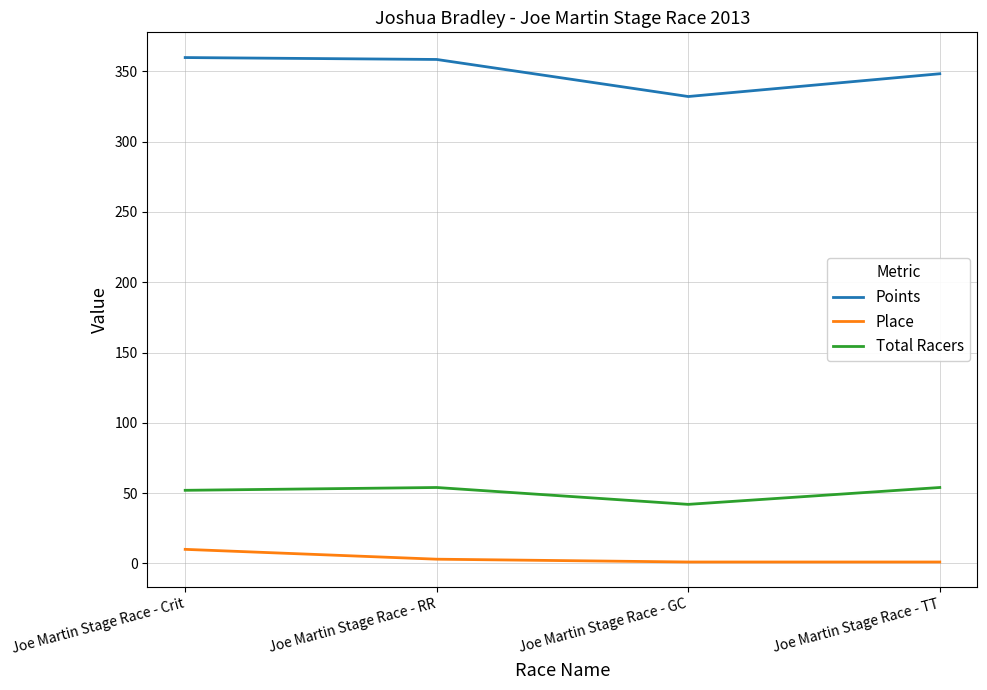

What is the total value across all series at Joe Martin Stage Race - RR?

415.5